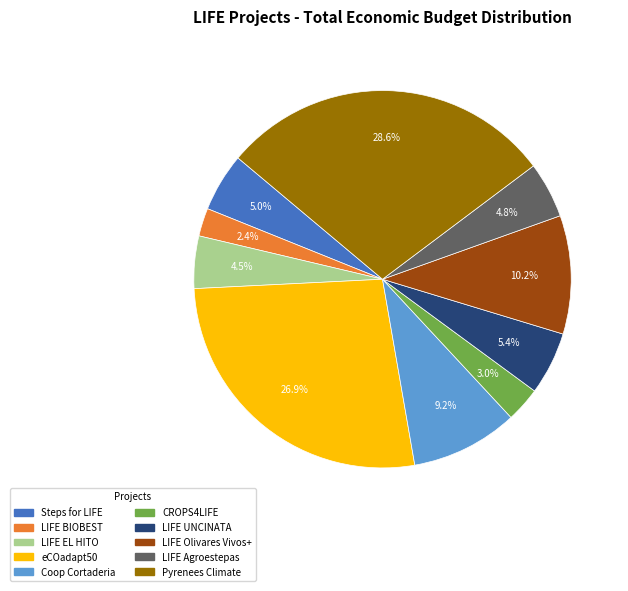

Between CROPS4LIFE and LIFE UNCINATA, which is larger?

LIFE UNCINATA